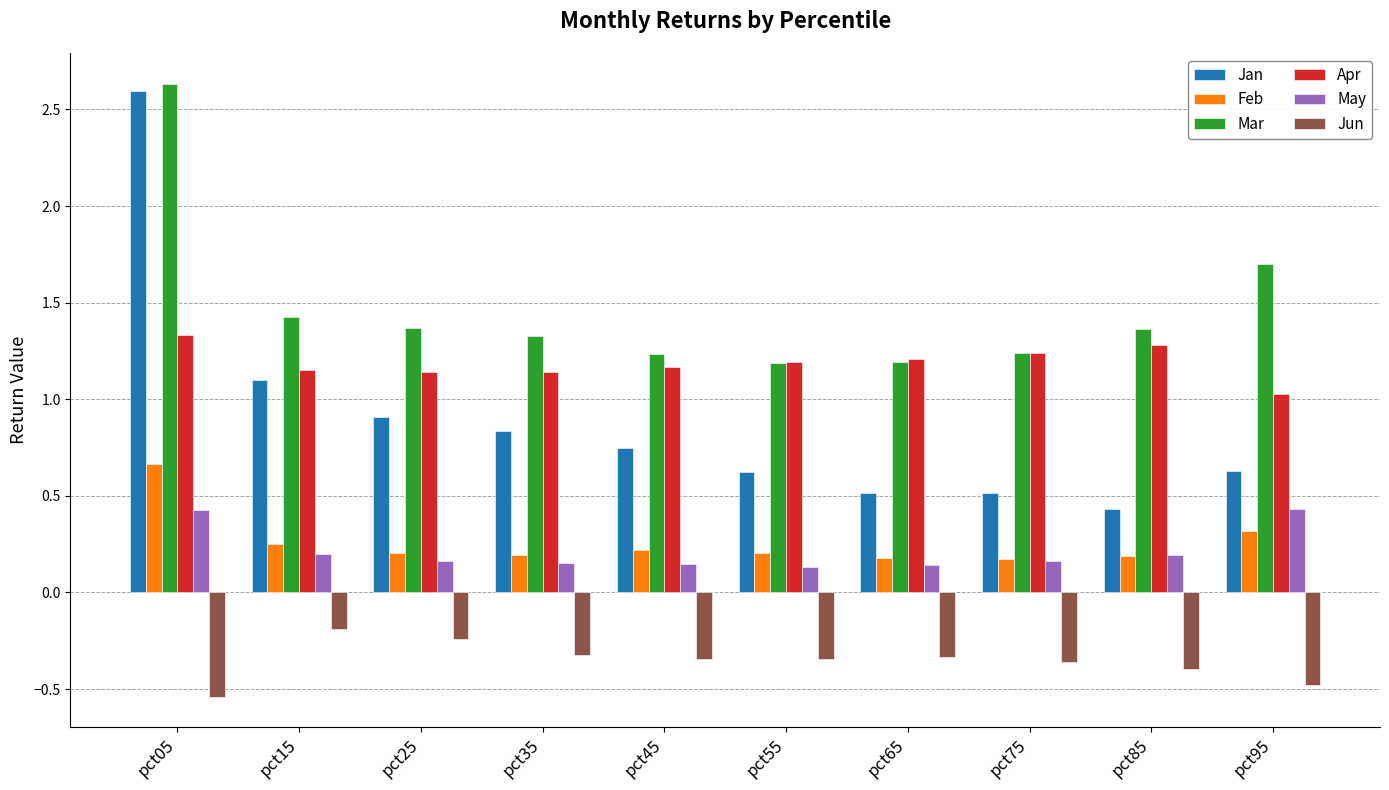

Between pct75 and pct95, which series saw the biggest shift?

Mar